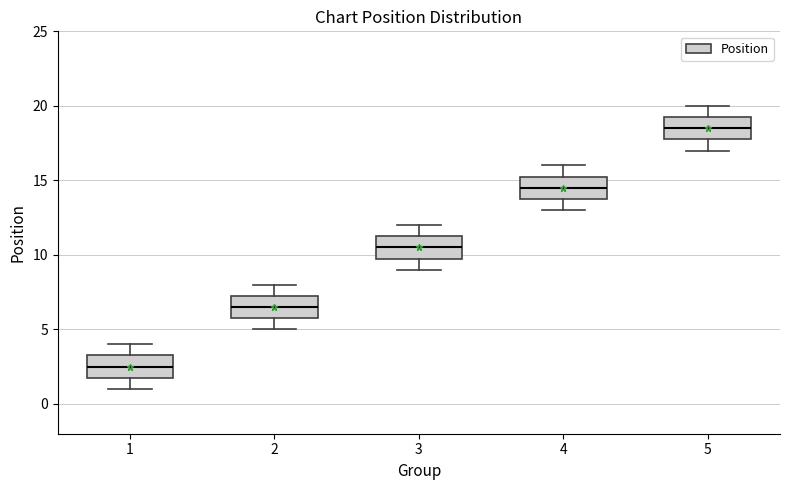

Where does the lower whisker of the box at x = 2 end on the y-axis? The values are not printed on the chart, so give them approximately, as read against the axis.

5.0